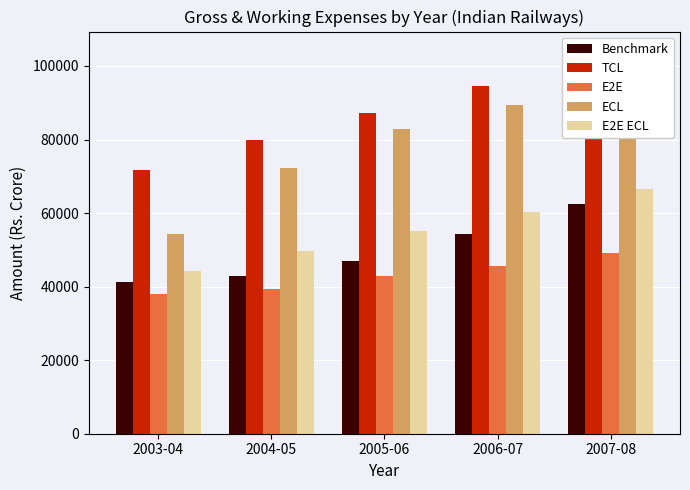

Count the E2E ECL values in the range 49616 to 60426.

3